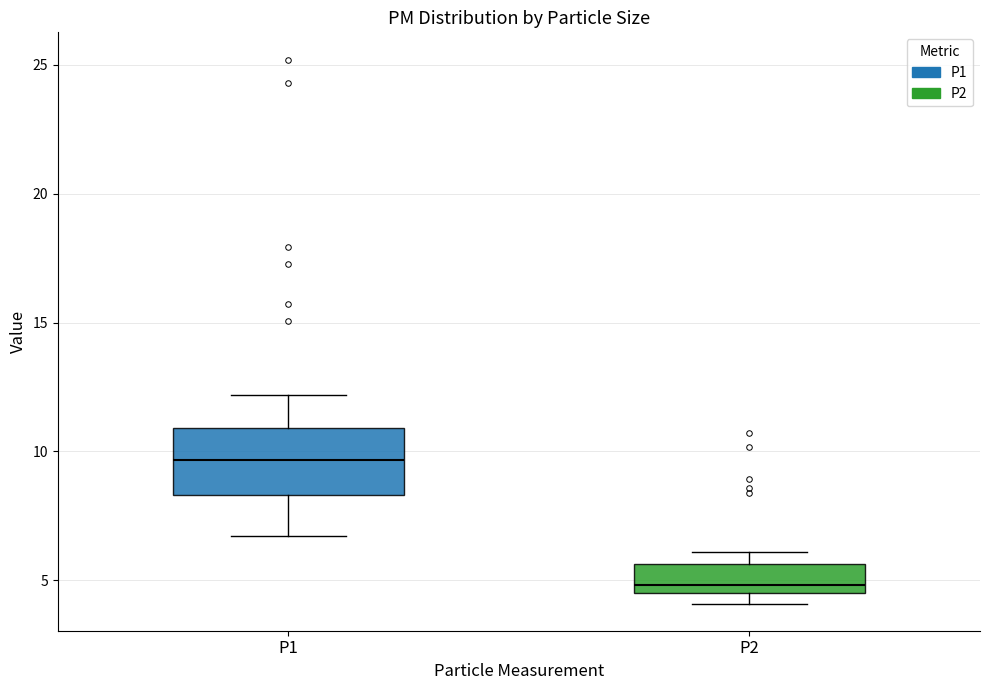

Where does the lower whisker of the box for P1 end on the y-axis? The values are not printed on the chart, so give them approximately, as read against the axis.

6.5